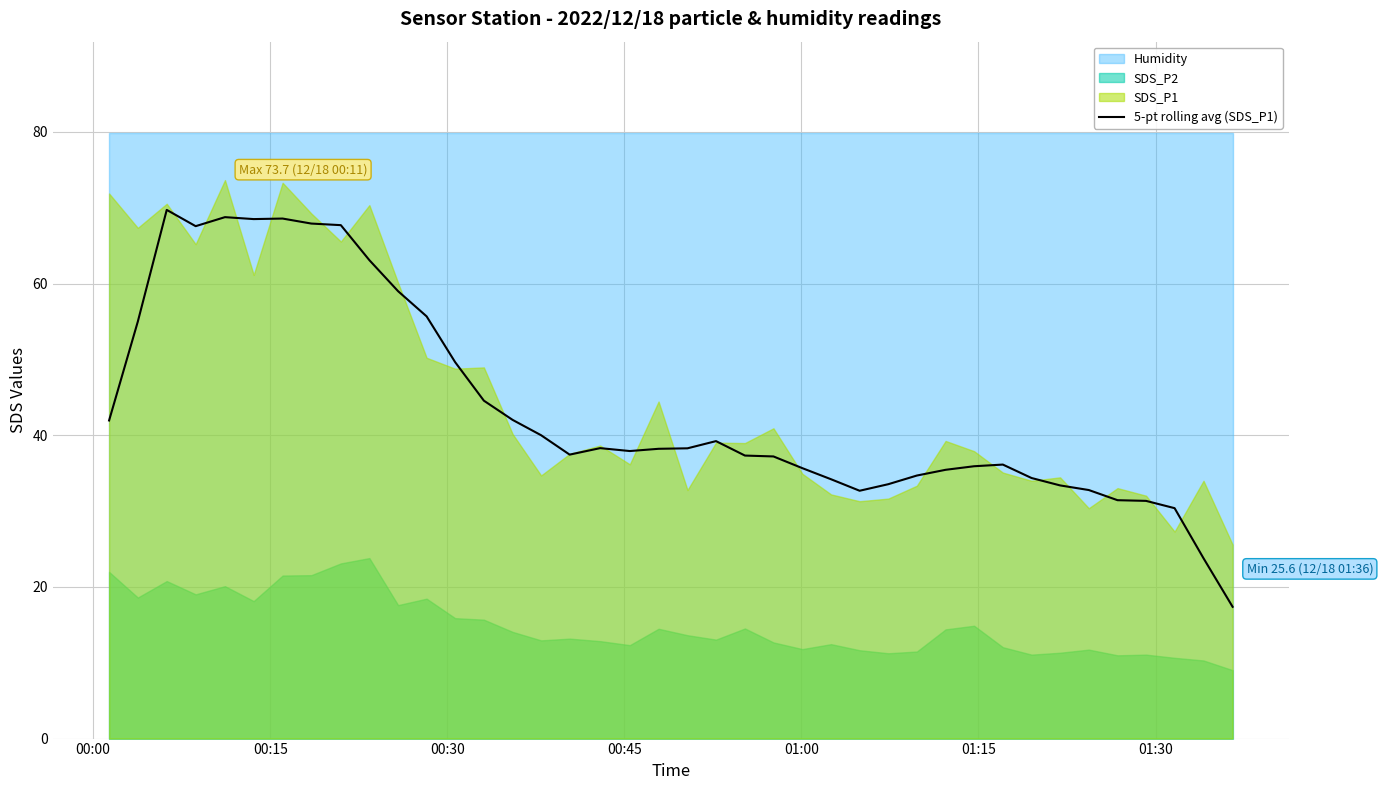

What is the minimum value for 5-pt rolling avg (SDS_P1)?

17.4